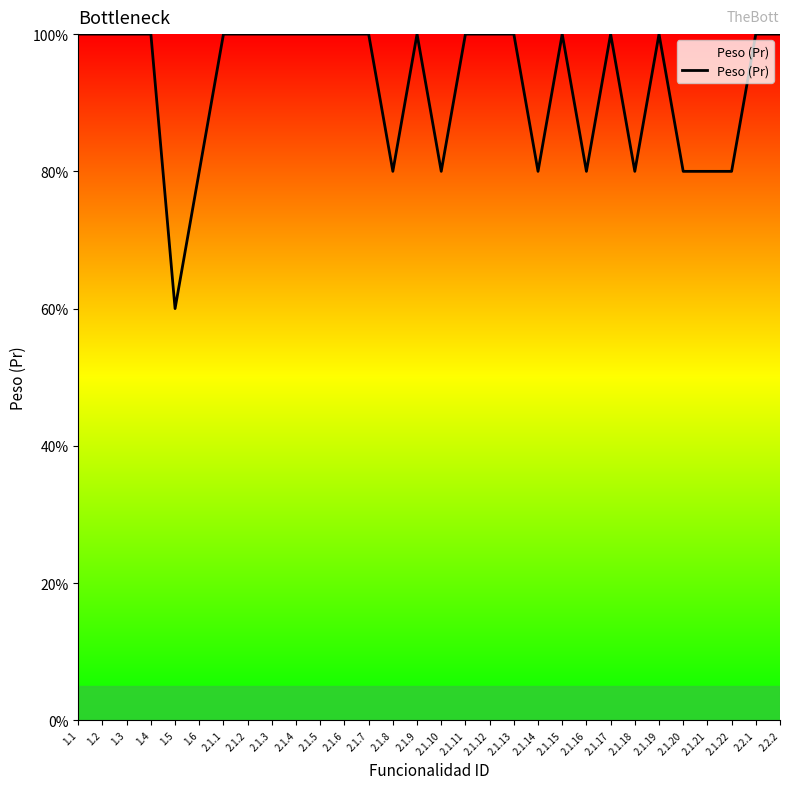

Reading right to left, what are all the values shown in this chart?

2.2.2=100	2.2.1=100	2.1.22=80	2.1.21=80	2.1.20=80	2.1.19=100	2.1.18=80	2.1.17=100	2.1.16=80	2.1.15=100	2.1.14=80	2.1.13=100	2.1.12=100	2.1.11=100	2.1.10=80	2.1.9=100	2.1.8=80	2.1.7=100	2.1.6=100	2.1.5=100	2.1.4=100	2.1.3=100	2.1.2=100	2.1.1=100	1.6=80	1.5=60	1.4=100	1.3=100	1.2=100	1.1=100